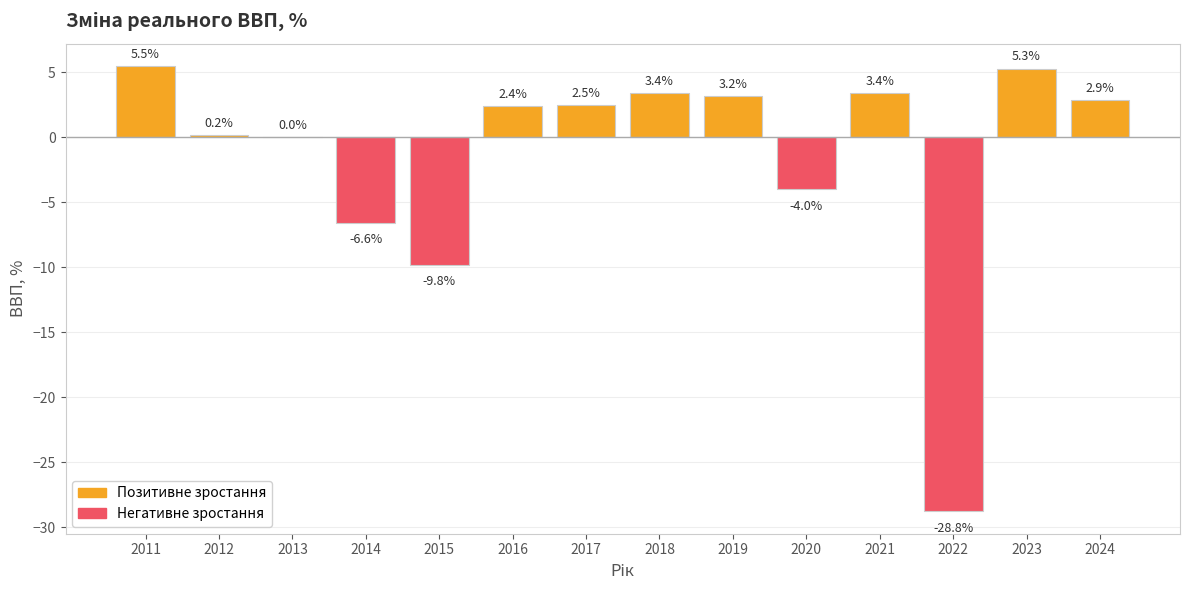

The chart shows a value of -28.8 at 2022. True or false?

True